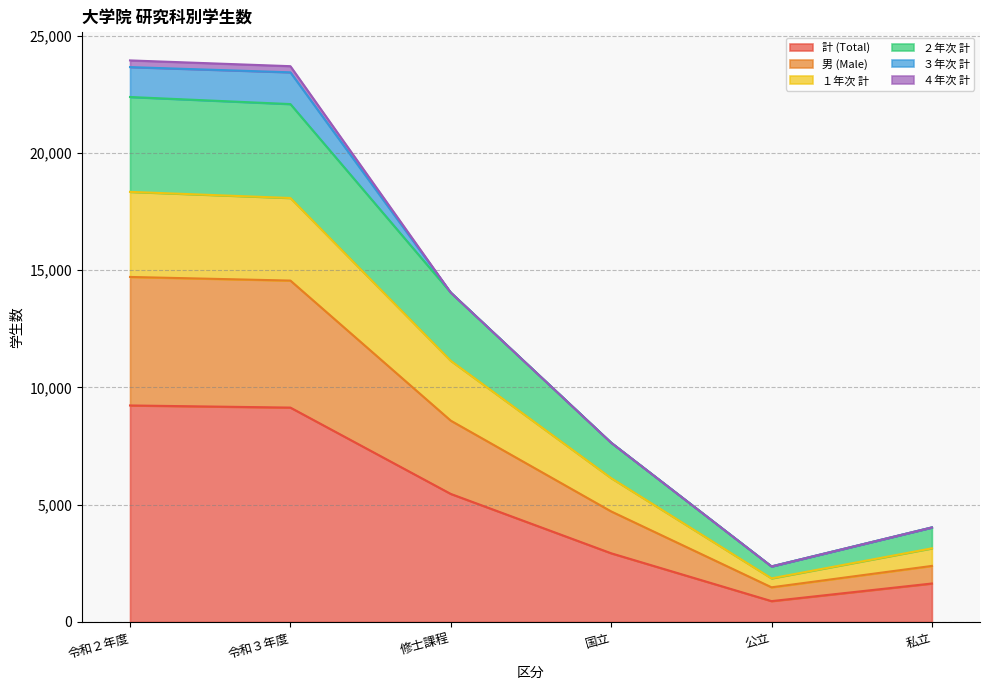

The 計 (Total) series shows 1585 at 公立. True or false?

False